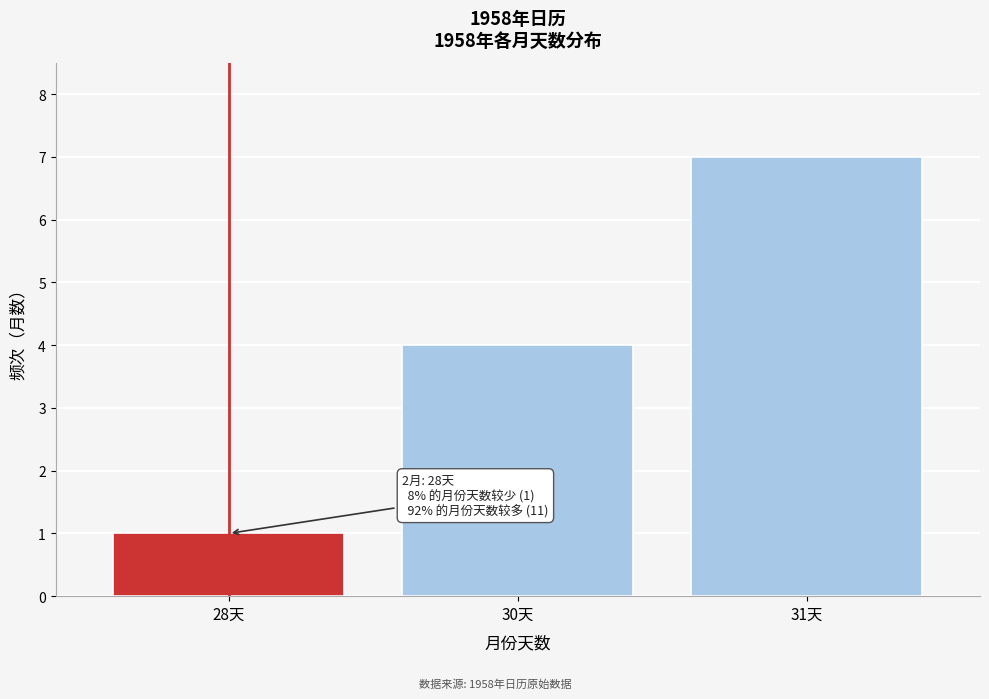

Reading left to right, what are all the values shown in this chart?

28天=1	30天=4	31天=7